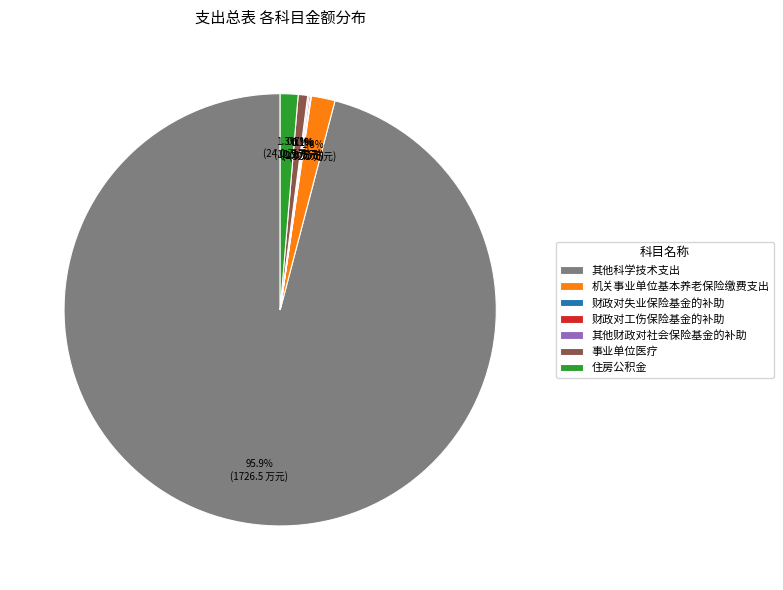

Does 其他科学技术支出 represent more than half of the total?

Yes